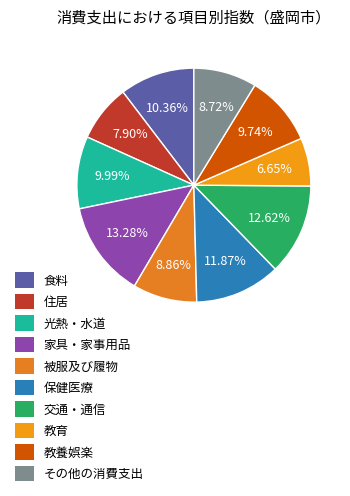

What is the largest slice in the pie chart?

家具・家事用品